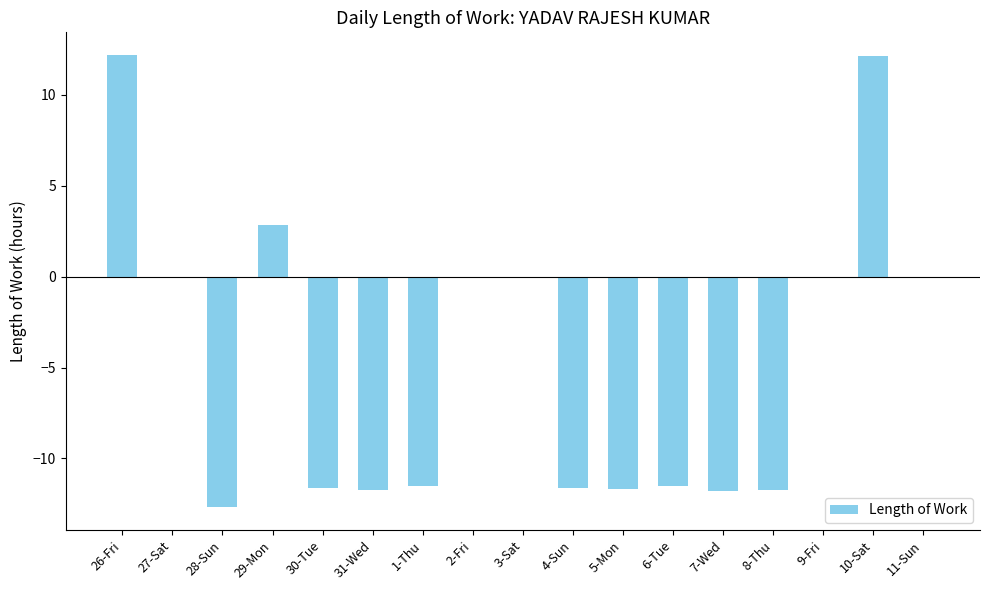

Read the value at 6-Tue.

-11.5